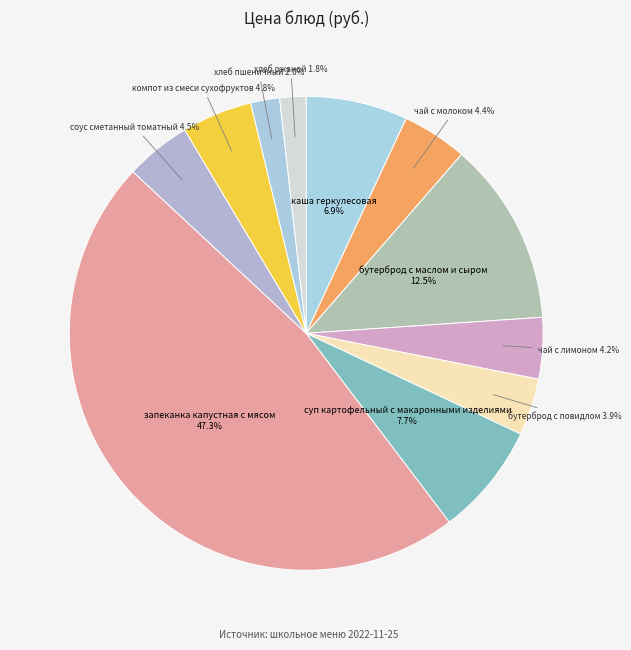

What percentage is the суп картофельный с макаронными изделиями slice, to the nearest percent?

8%